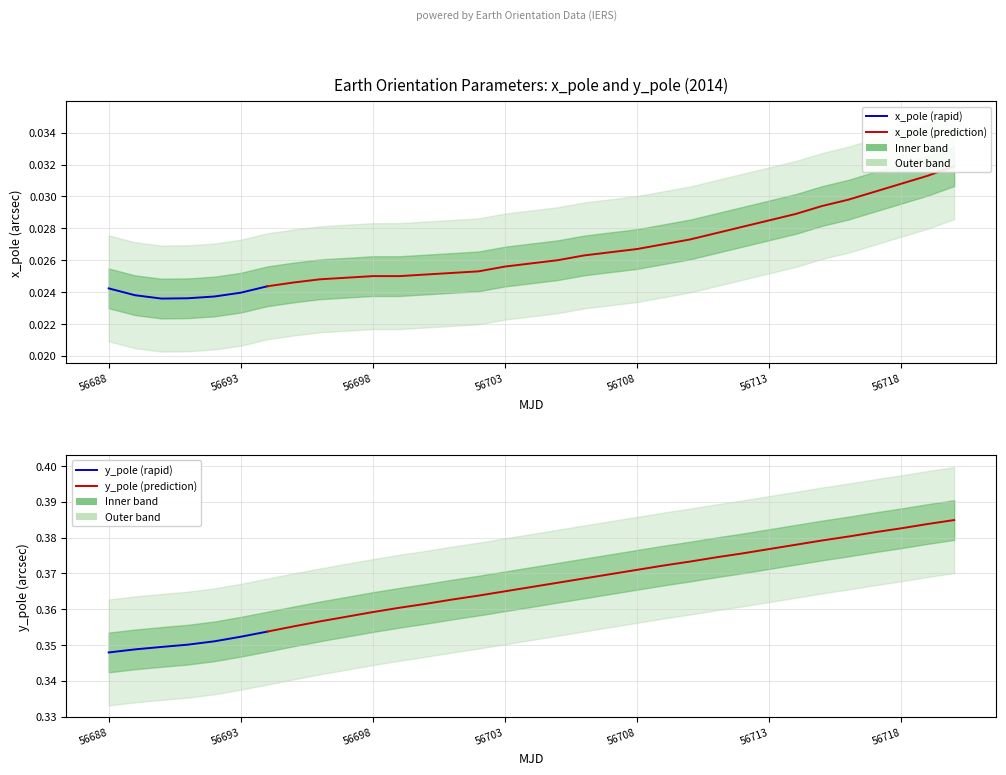

Does the chart display data point markers on the line(s)?

No